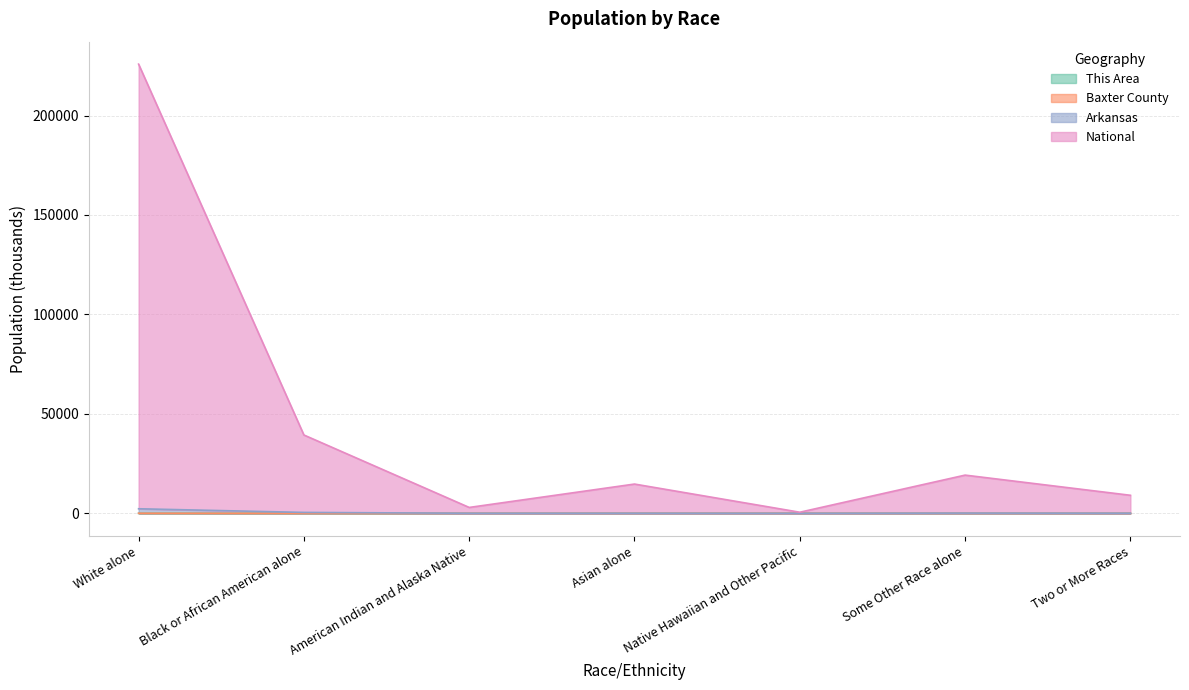

True or false: Arkansas has more than 1 points higher than both neighbors.

True